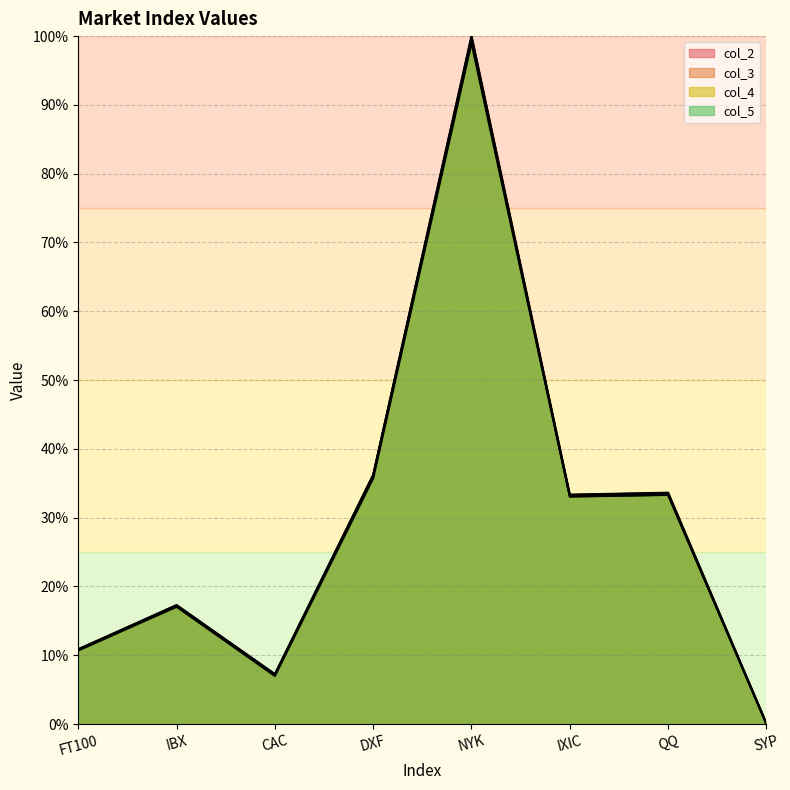

What is the difference between the maximum and minimum values in the col_3 series?

99.9